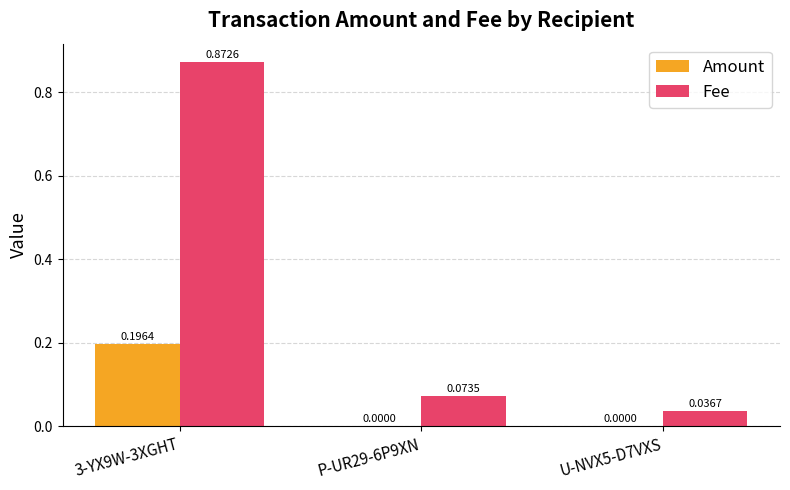

Does the chart contain stacked bars?

No